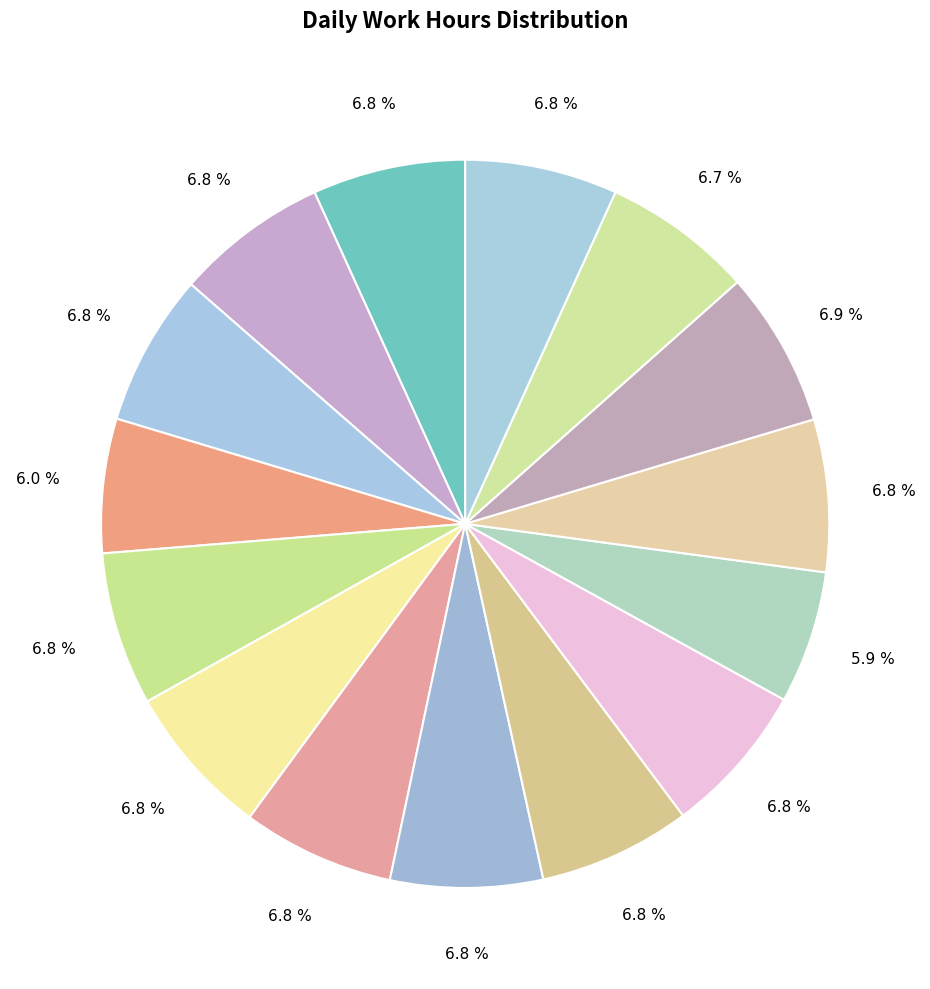

How many slices are in this pie chart?

15